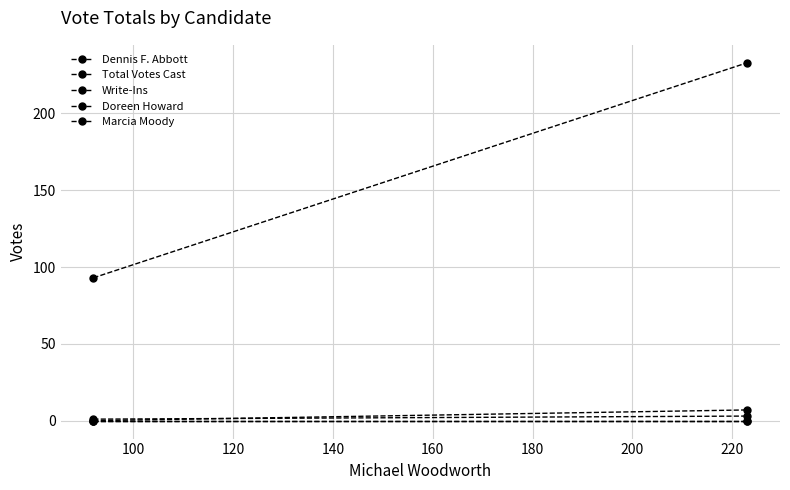

What is the maximum value shown in the chart?

233